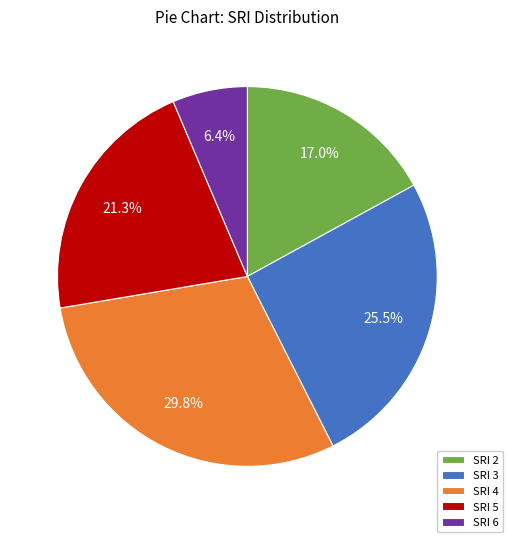

What is the smallest slice in the pie chart?

SRI 6